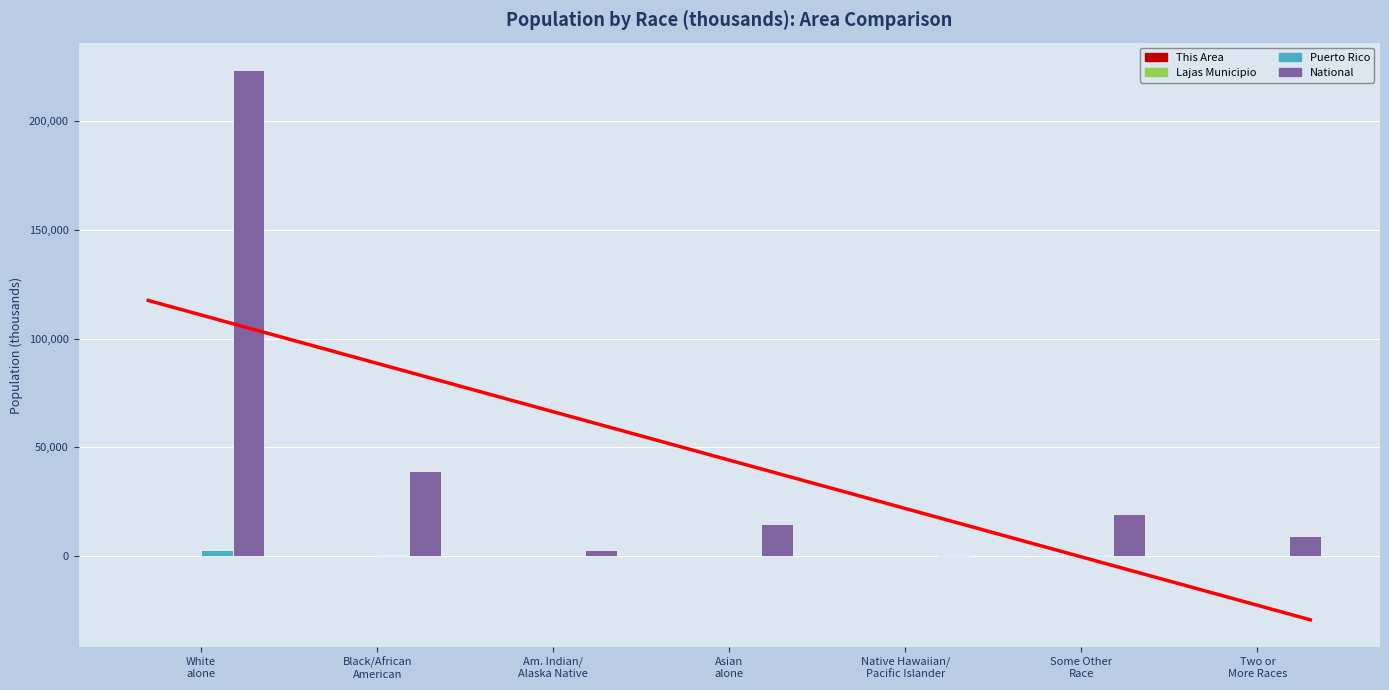

Rank the series at Two or
More Races from lowest to highest value.

This Area, Lajas Municipio, Puerto Rico, National